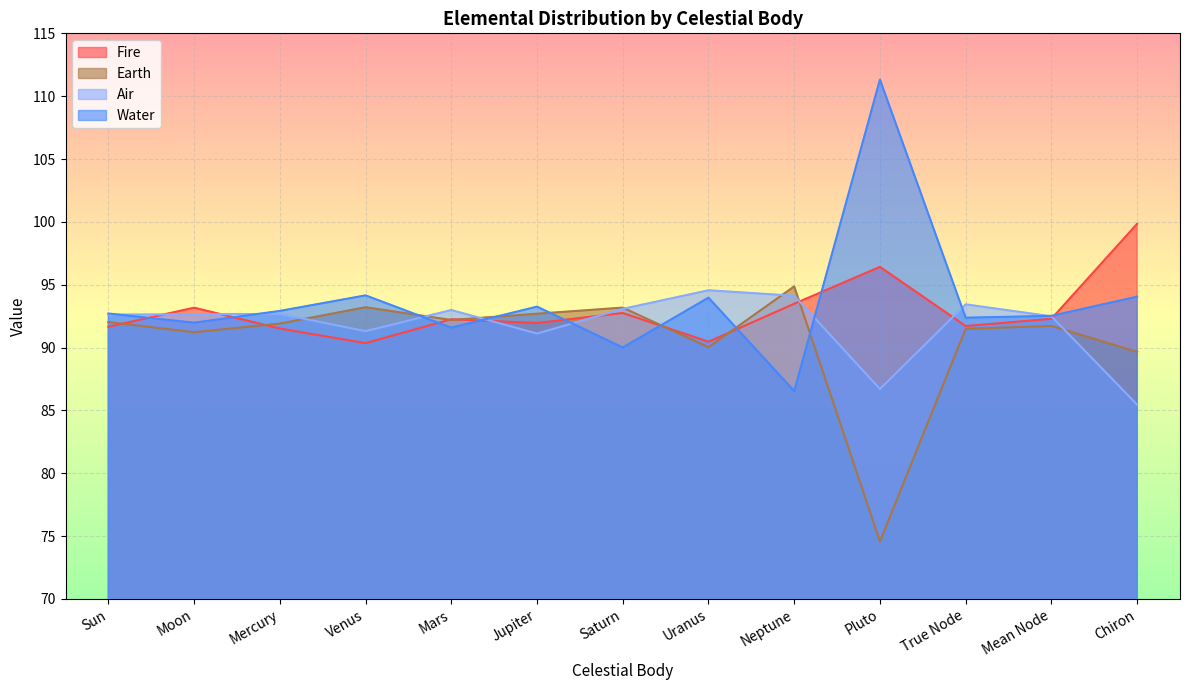

Reading left to right, what are all the values shown in this chart?

Fire: 91.7	93.2	91.5	90.3	92.2	91.9	92.7	90.5	93.5	96.4	91.7	92.3	99.8
Earth: 92.0	91.2	91.9	93.2	92.2	92.7	93.2	90.0	94.9	74.6	91.5	91.7	89.7
Air: 92.6	92.6	92.7	91.3	93.0	91.1	93.1	94.6	94.1	86.7	93.4	92.5	85.5
Water: 92.7	92.0	92.9	94.1	91.6	93.3	90.0	94.0	86.5	111.3	92.4	92.5	94.0